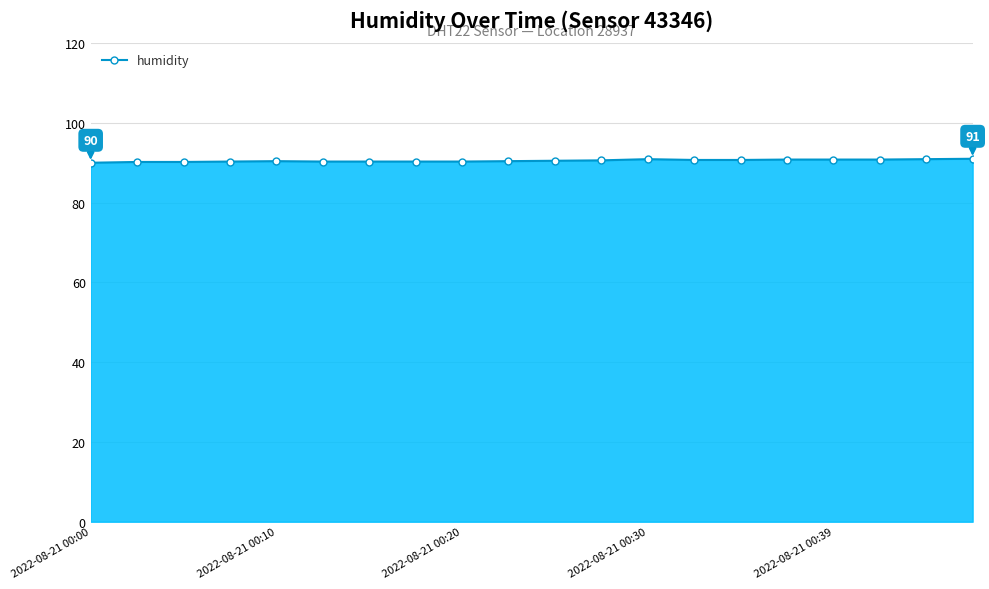

What is the minimum value shown in the chart?

90.0